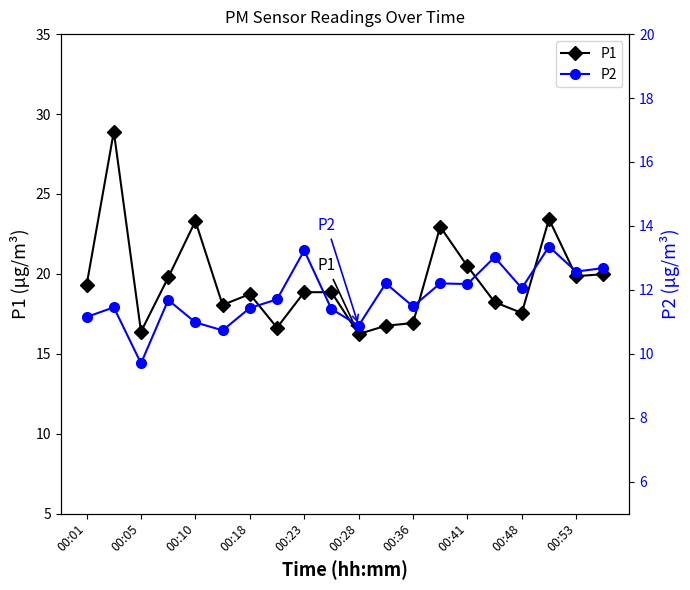

At which category does P1 reach its first local valley?

00:05